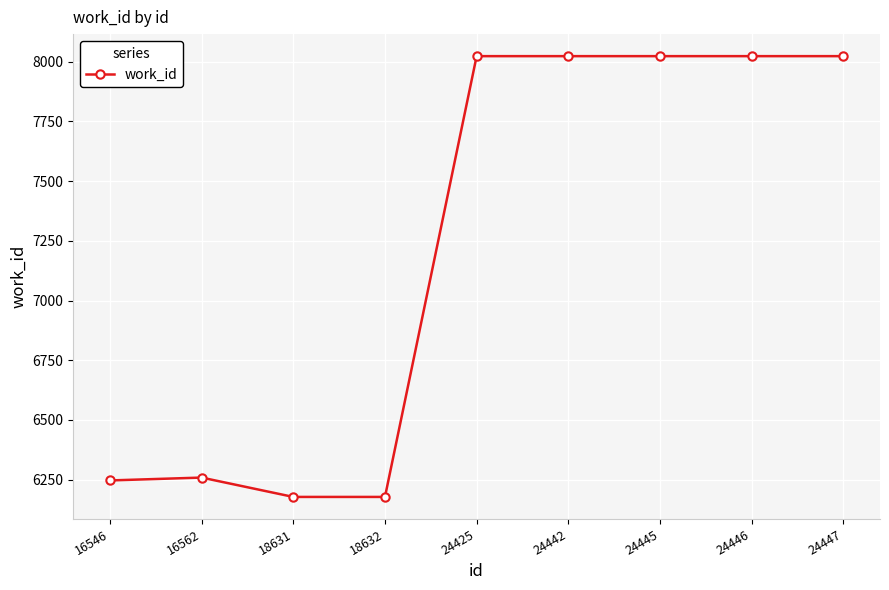

Reading right to left, list all the values displayed in this chart.

8023	8023	8023	8023	8023	6178	6178	6259	6247